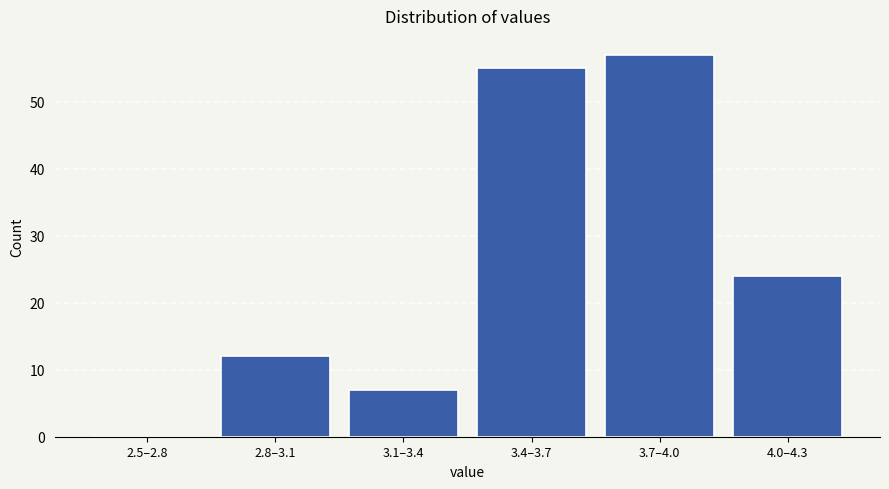

Reading left to right, transcribe all the data shown in this chart.

2.5–2.8=0	2.8–3.1=12	3.1–3.4=7	3.4–3.7=55	3.7–4.0=57	4.0–4.3=24